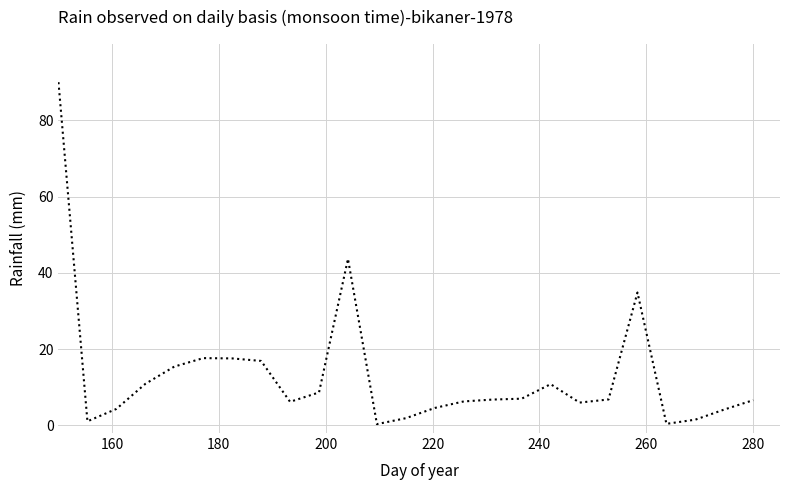

Count the number of categories in the chart.

25